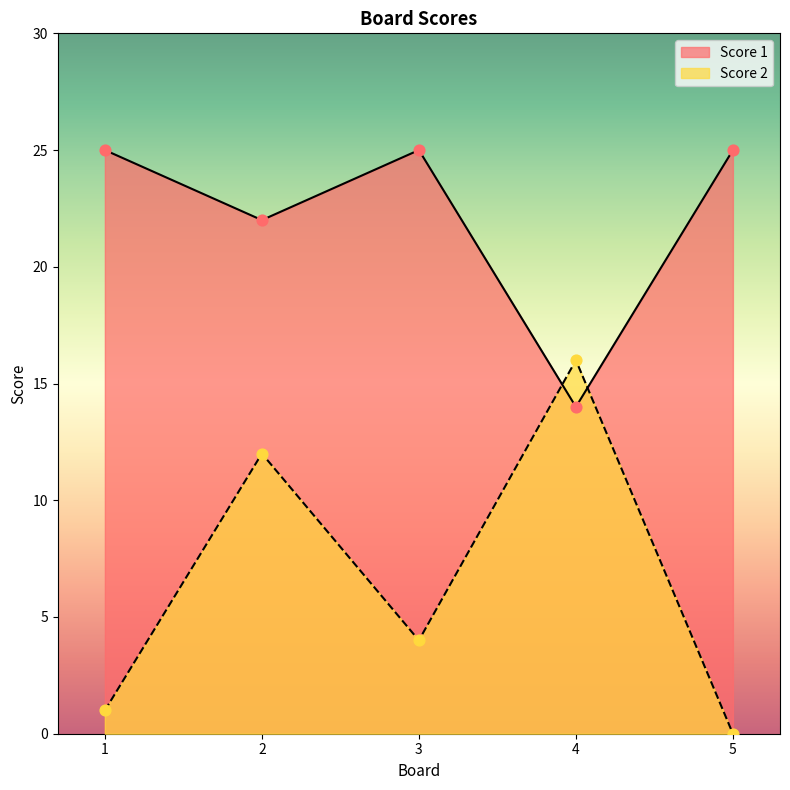

What are all the series names shown in the legend?

Score 1, Score 2